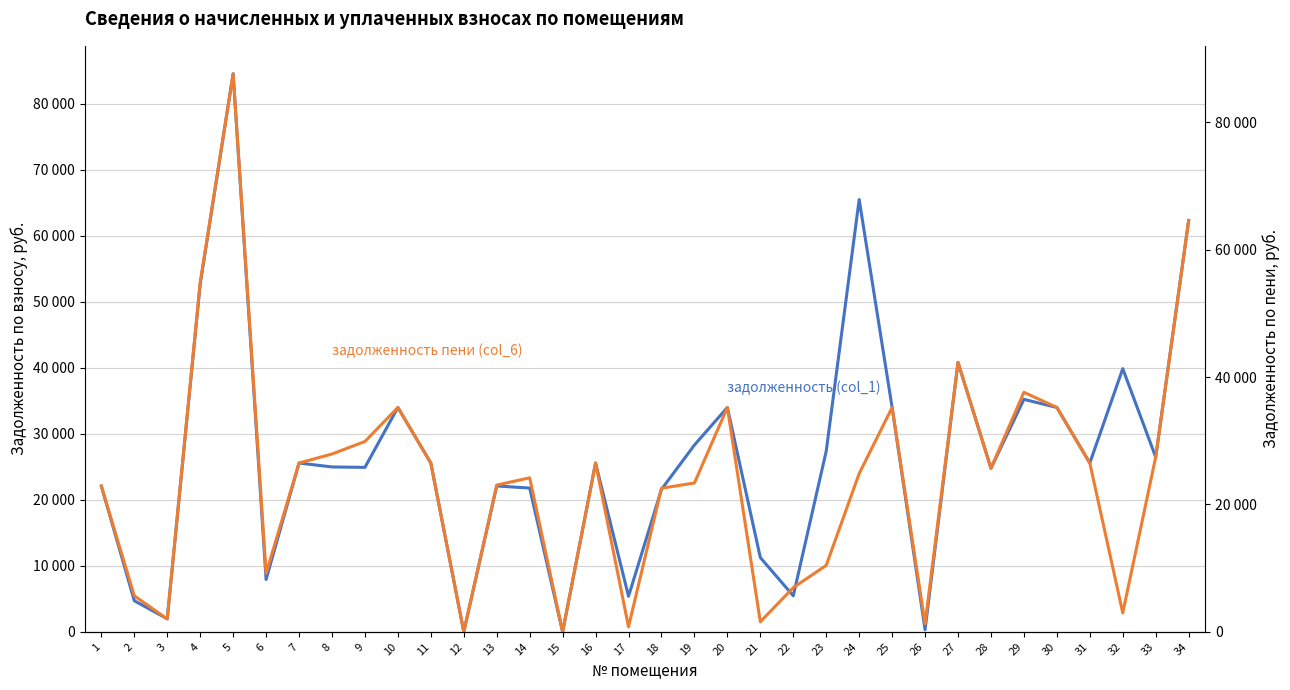

Between 9 and 17, which is larger?

9